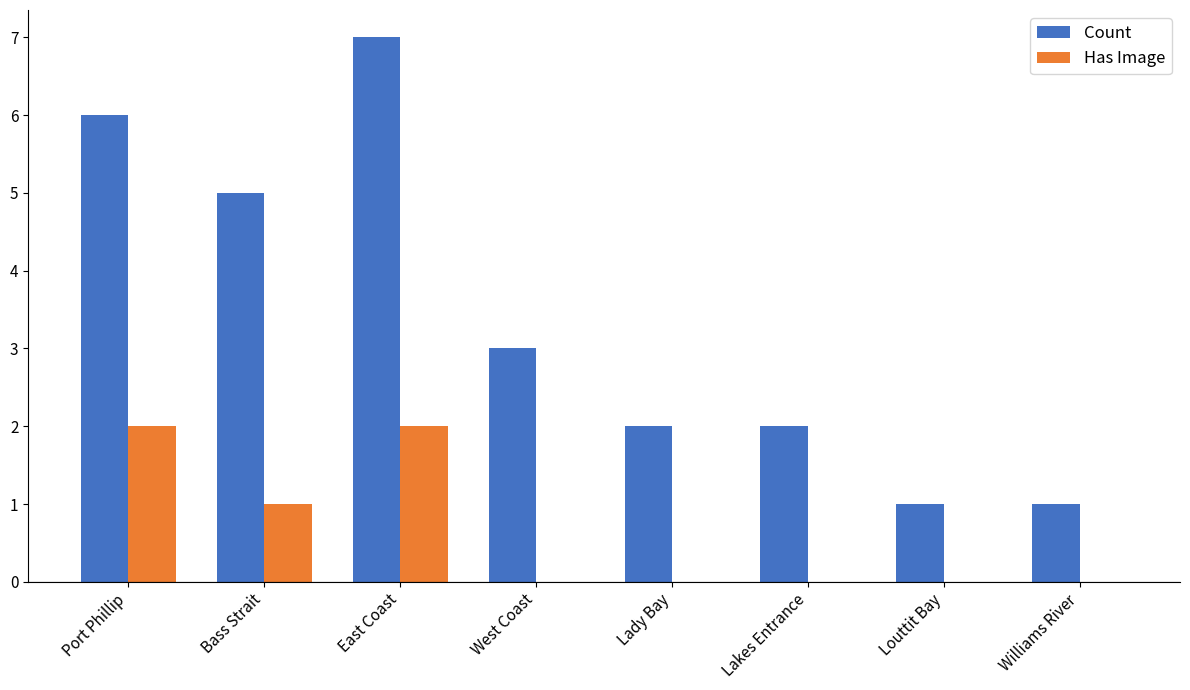

Reading right to left, extract all data points from this chart.

Count: Williams River=1	Louttit Bay=1	Lakes Entrance=2	Lady Bay=2	West Coast=3	East Coast=7	Bass Strait=5	Port Phillip=6
Has Image: Williams River=0	Louttit Bay=0	Lakes Entrance=0	Lady Bay=0	West Coast=0	East Coast=2	Bass Strait=1	Port Phillip=2